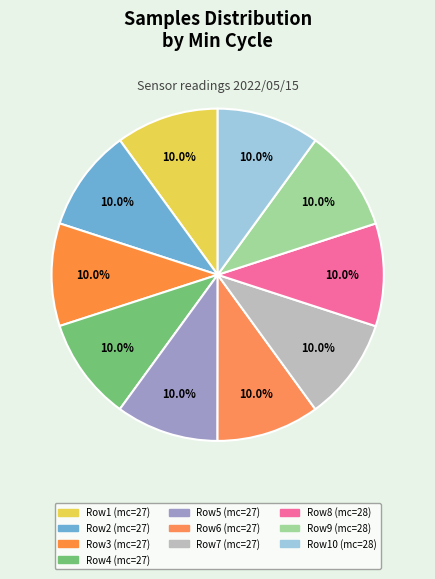

To the nearest percent, what is the average slice percentage?

10%